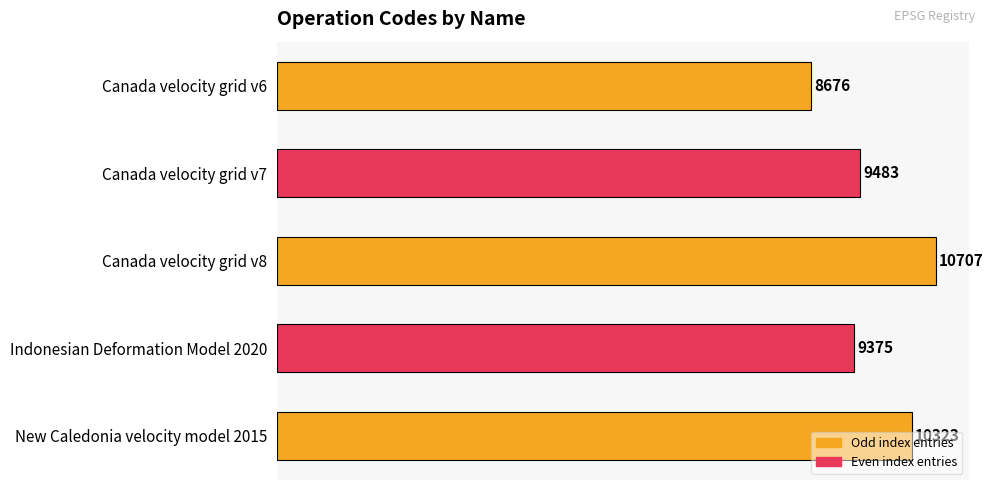

What position from the top is Canada velocity grid v6?

1